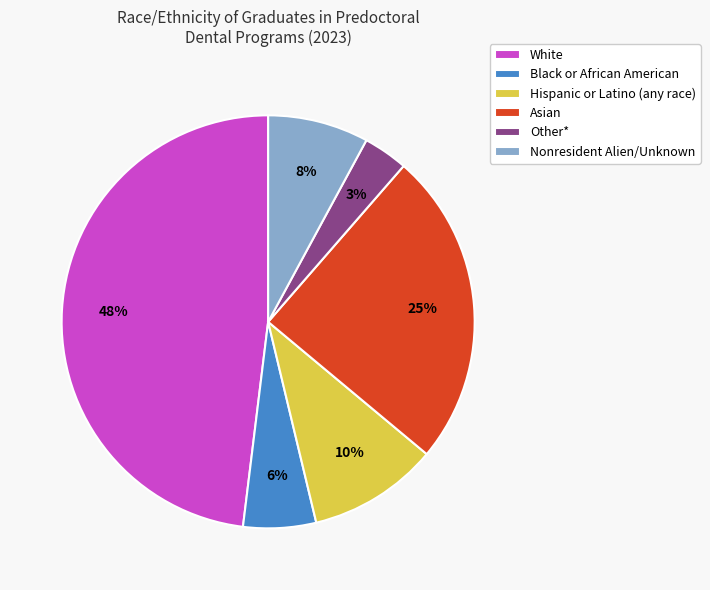

Count the number of slices in the pie.

6